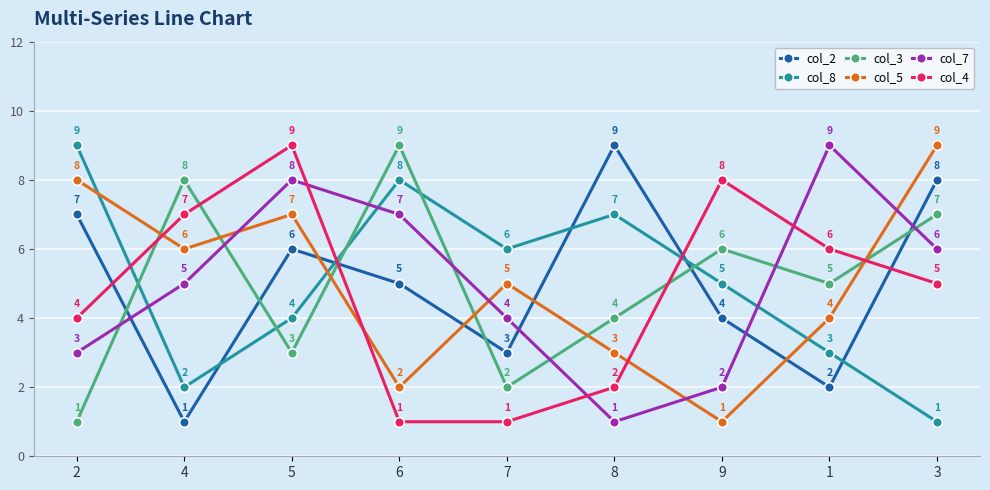

In col_4, how many points are higher than both neighbors (excluding endpoints)?

2